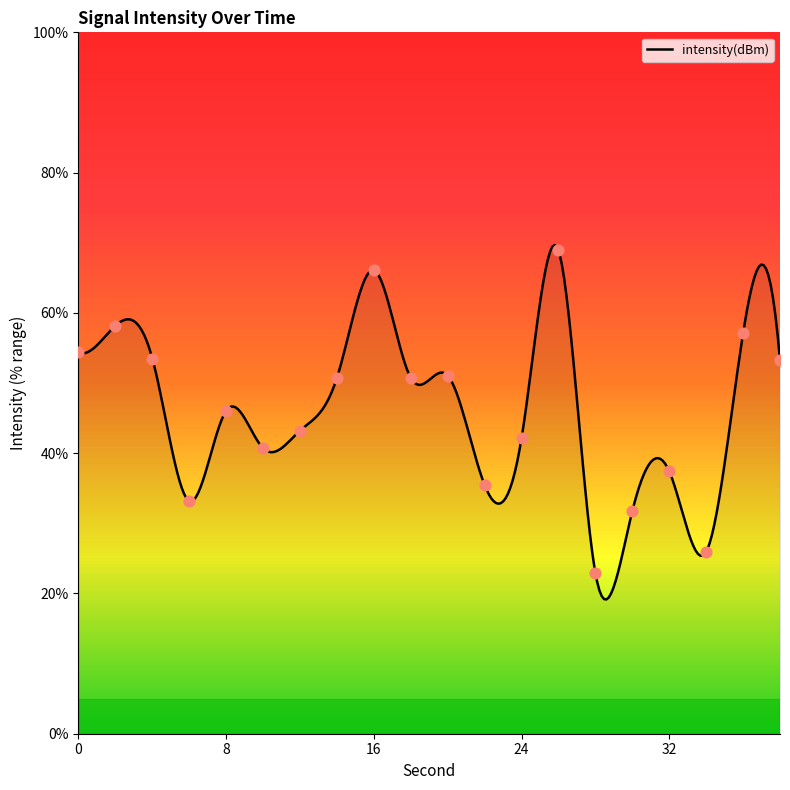

What is the change in value from 18 to 38?

+2.5